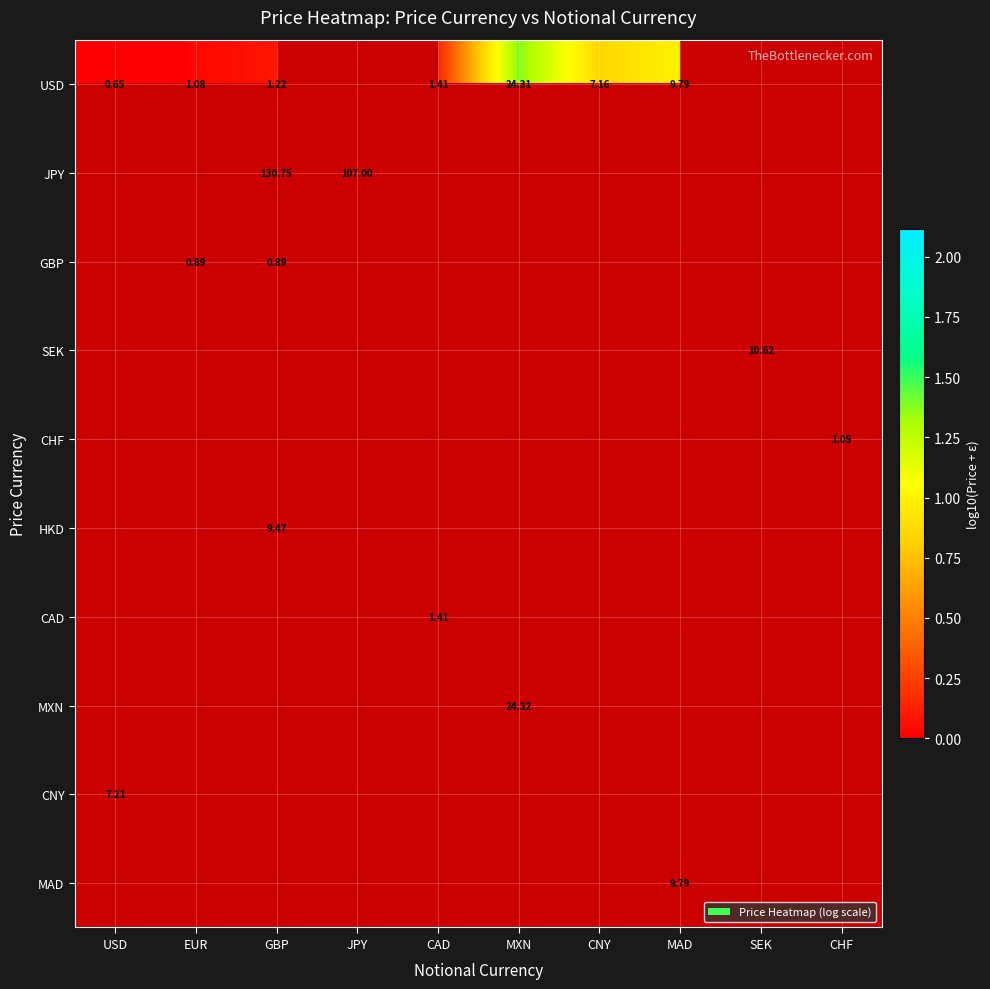

Is the value of CAD at CAD greater than the value of GBP at GBP?

Yes